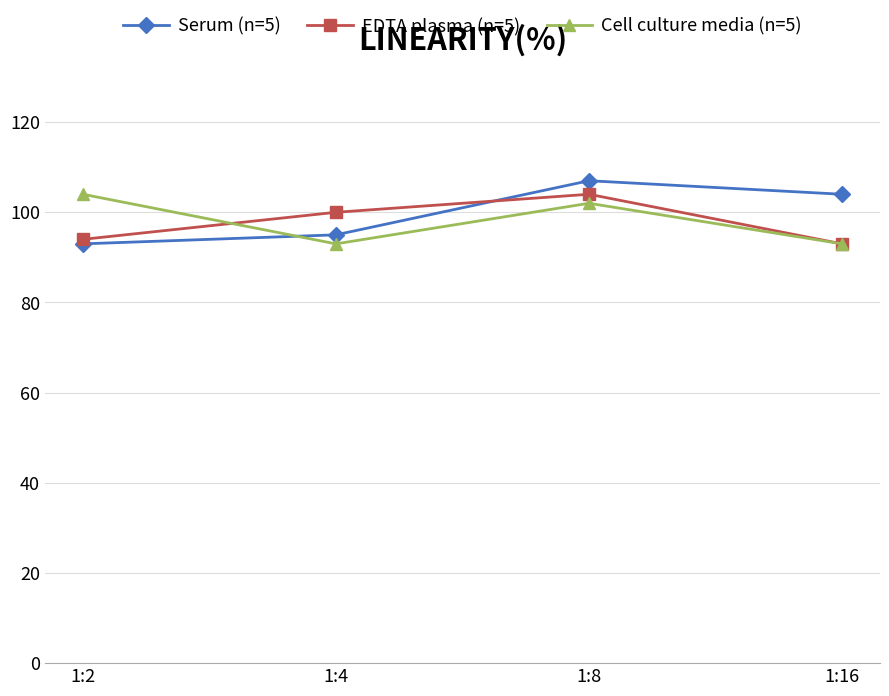

How many distinct data groups are displayed?

3